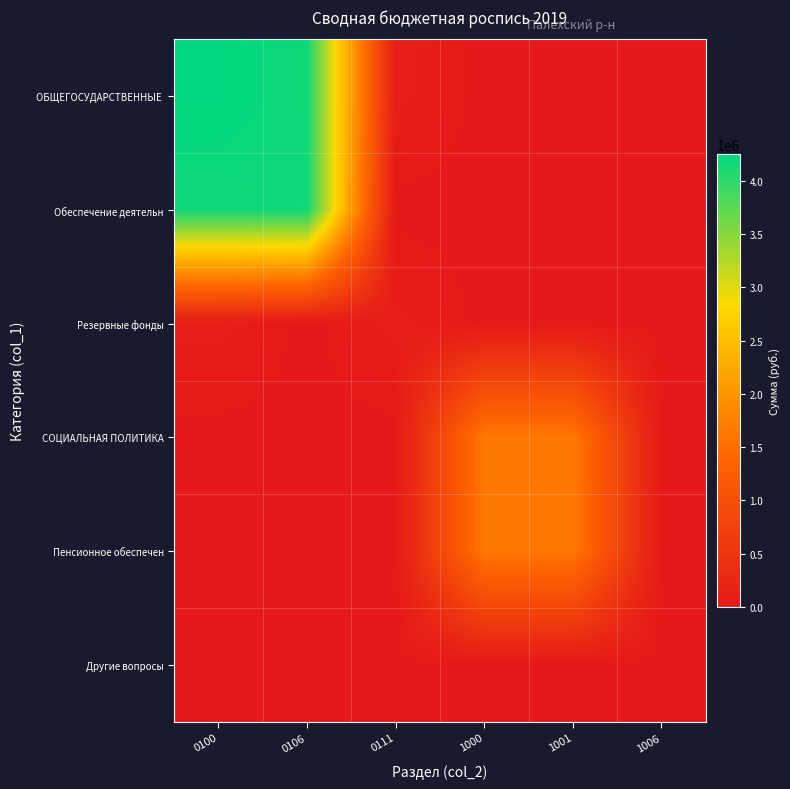

Rank the series at 1000 from lowest to highest value.

ОБЩЕГОСУДАРСТВЕННЫЕ, Обеспечение деятельн, Резервные фонды, Другие вопросы, СОЦИАЛЬНАЯ ПОЛИТИКА, Пенсионное обеспечен